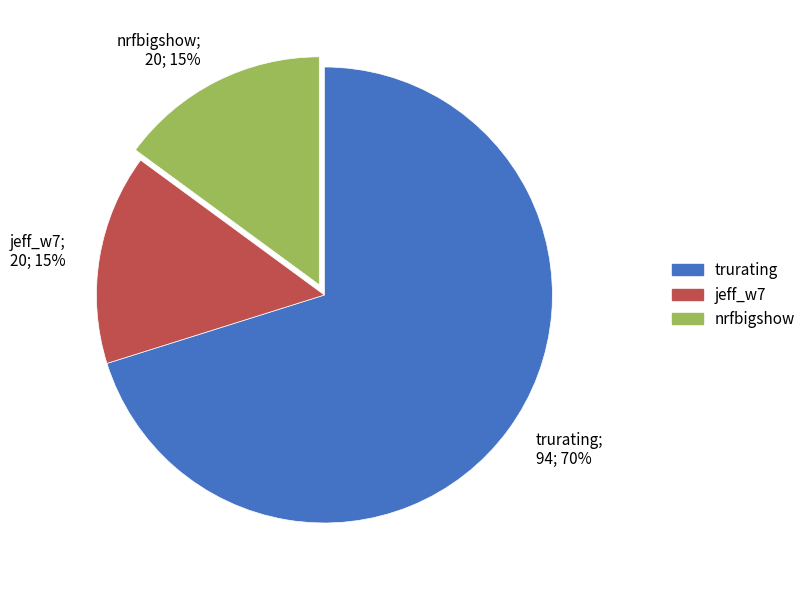

To the nearest percent, what is the difference between the largest and smallest slice percentages?

55%